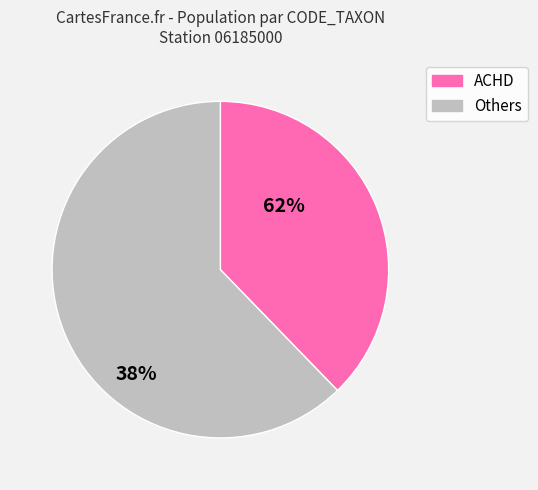

Is there a majority slice in this chart?

Yes